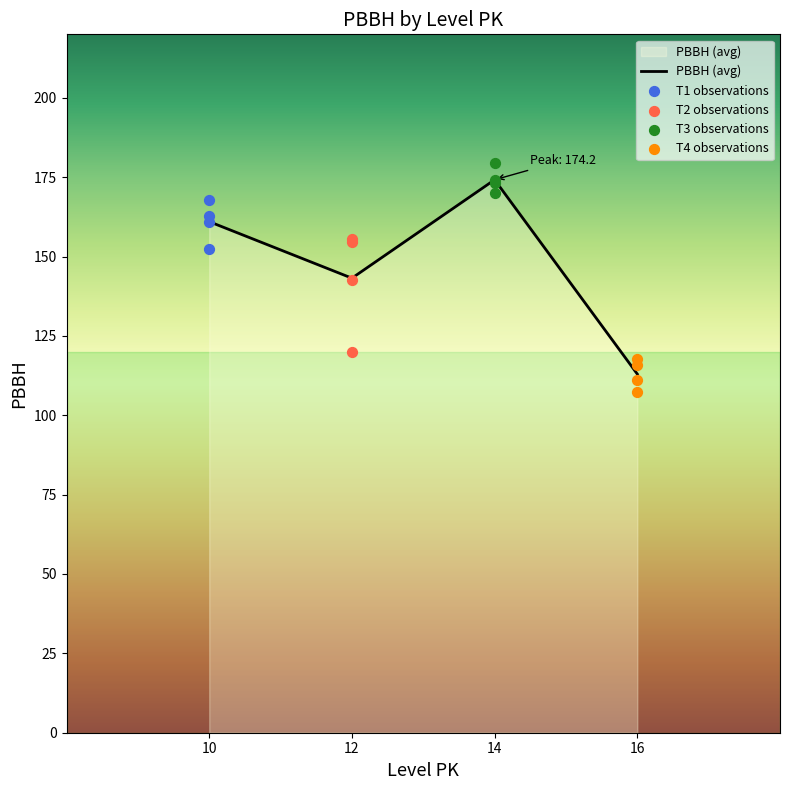

Which series contains the lowest Y value?

T4